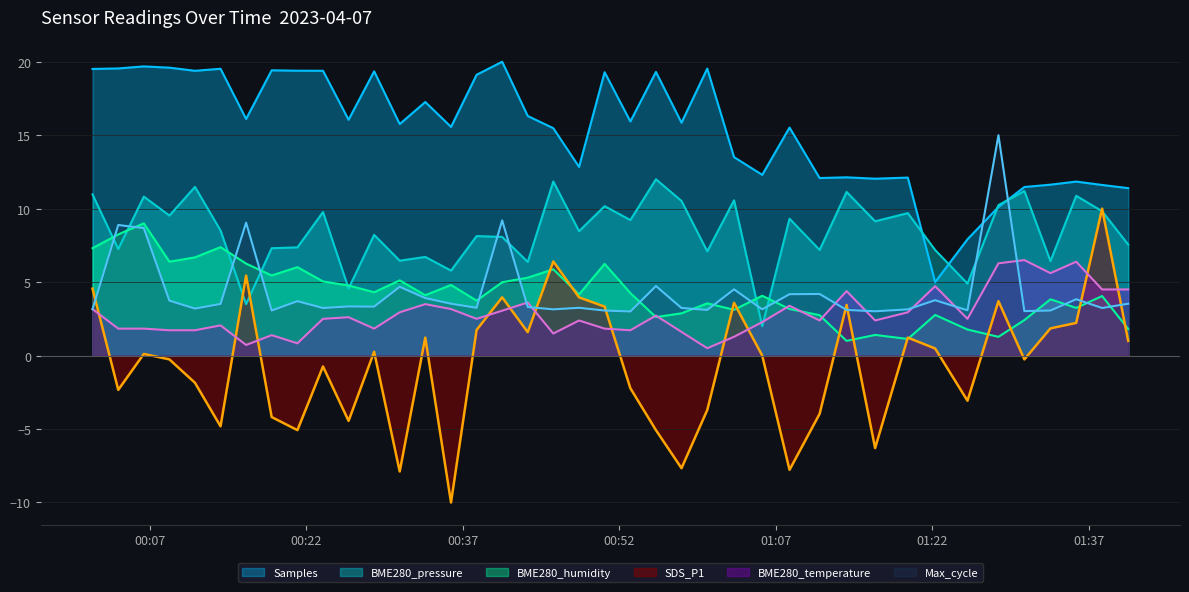

What is the difference between the highest and lowest values at 2023/04/07 00:18:42?

23.6